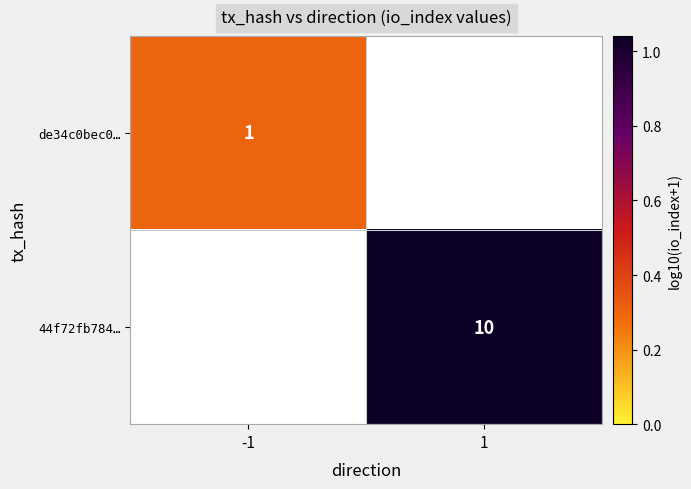

True or false: 44f72fb784… has a value of 13 at 1.

False